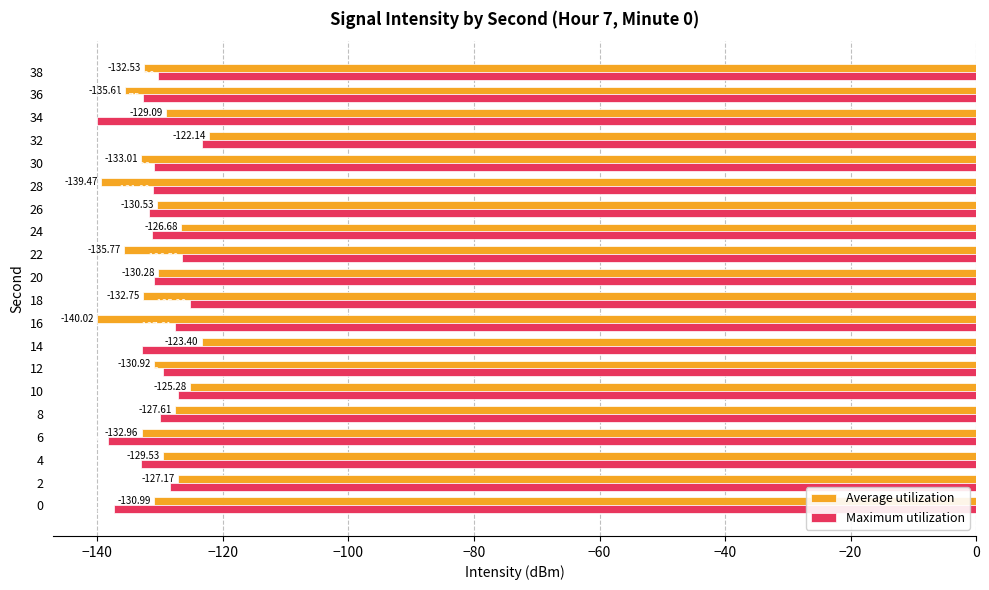

What is the spread (max minus min) of values at 18?

7.5